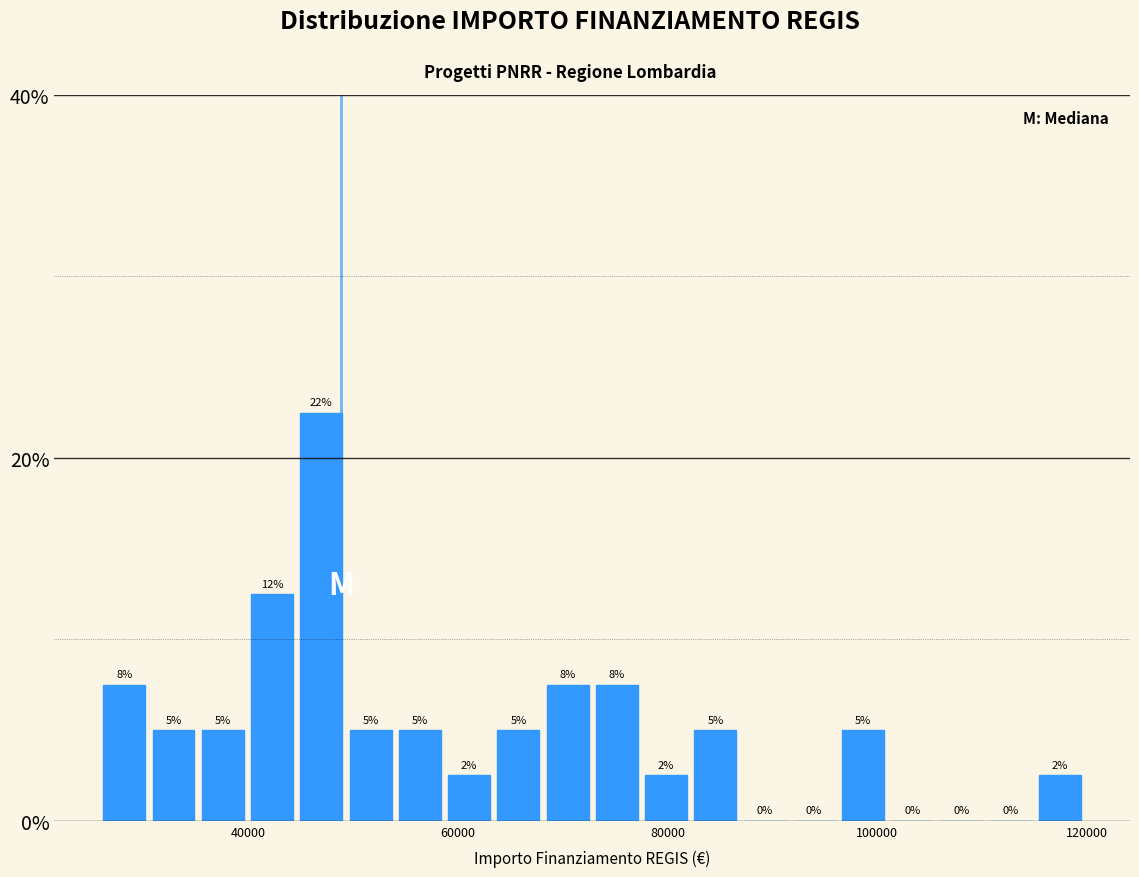

Around what value on the x-axis is the tallest bar? Give the approximate position of its centre, as read against the axis.

46000